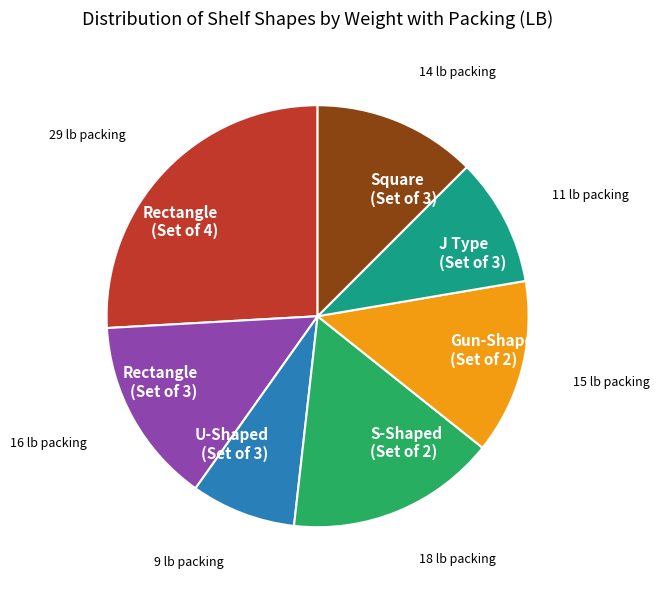

What is the ratio of the value at S-Shaped (Set of 2) to the value at U-Shaped (Set of 3)?

2.0